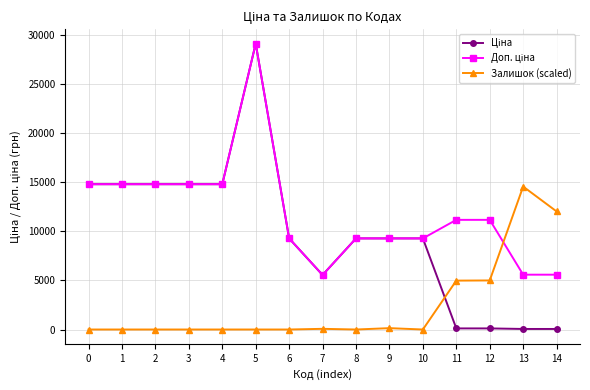

At which category is the sum across all series the highest?

5